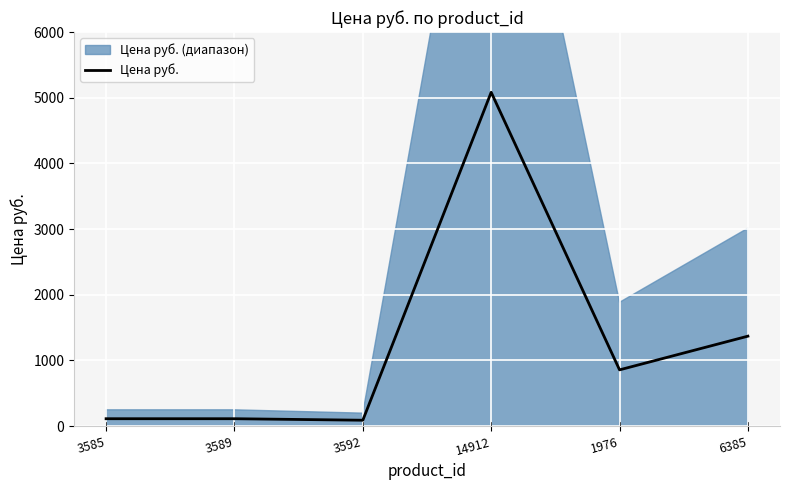

Which has a higher value, 14912 or 1976?

14912